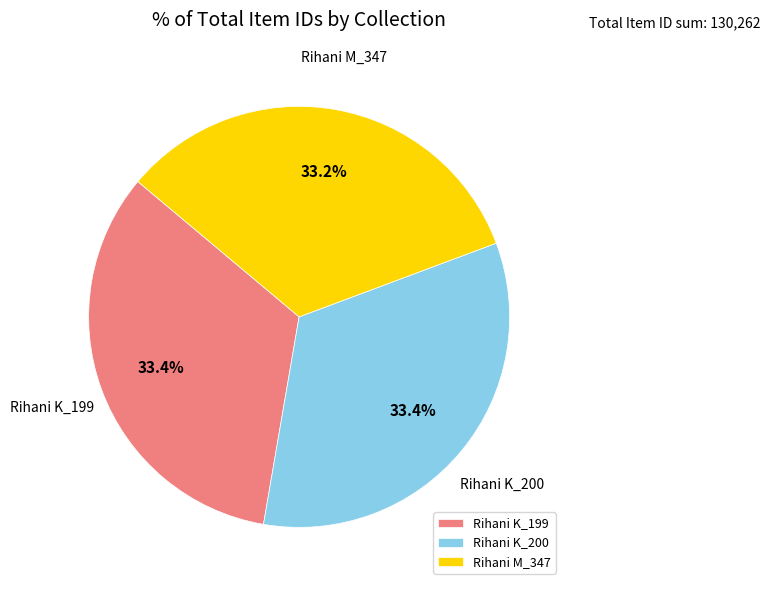

Combined, do Rihani K_200 and Rihani K_199 account for over 50%?

Yes